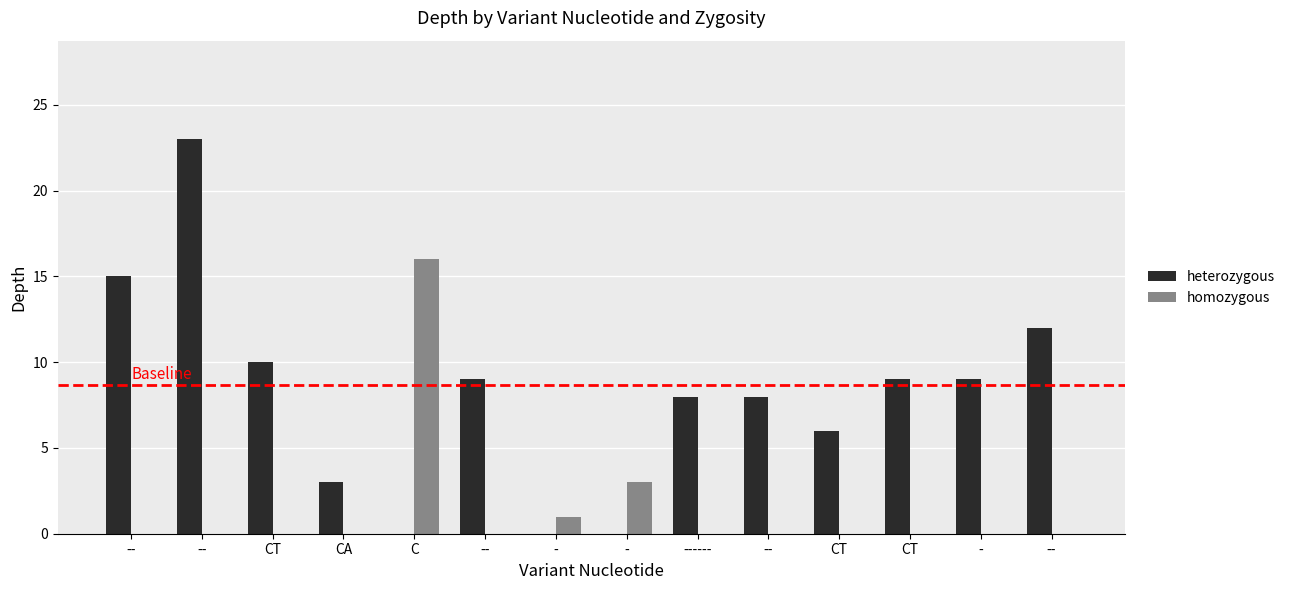

The value of homozygous at ------ is 0. True or false?

True